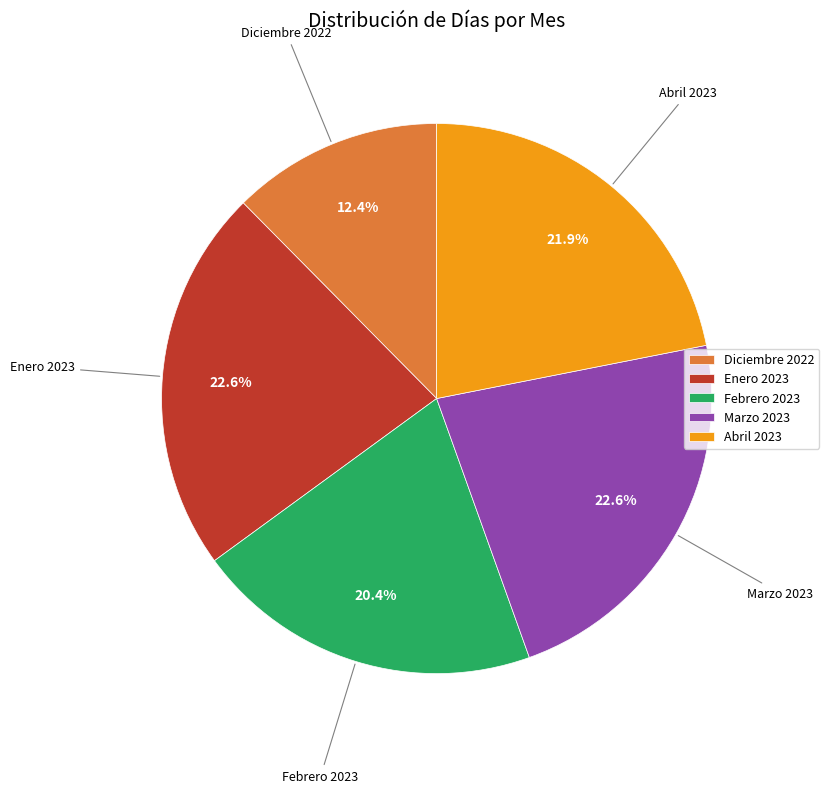

To the nearest percent, what portion does Abril 2023 represent?

22%